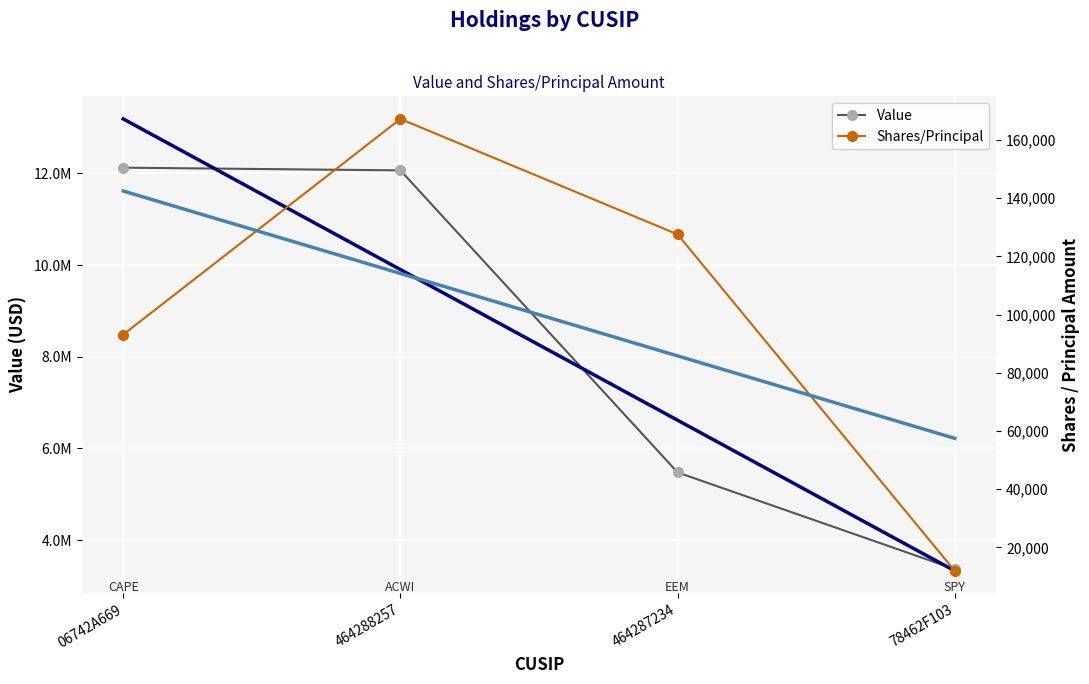

Which has a higher value, 464288257 or 78462F103?

464288257